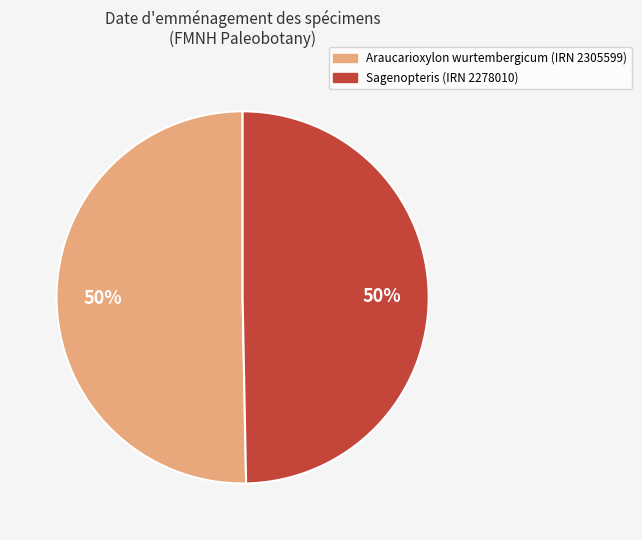

To the nearest percent, what is the average slice percentage?

50%